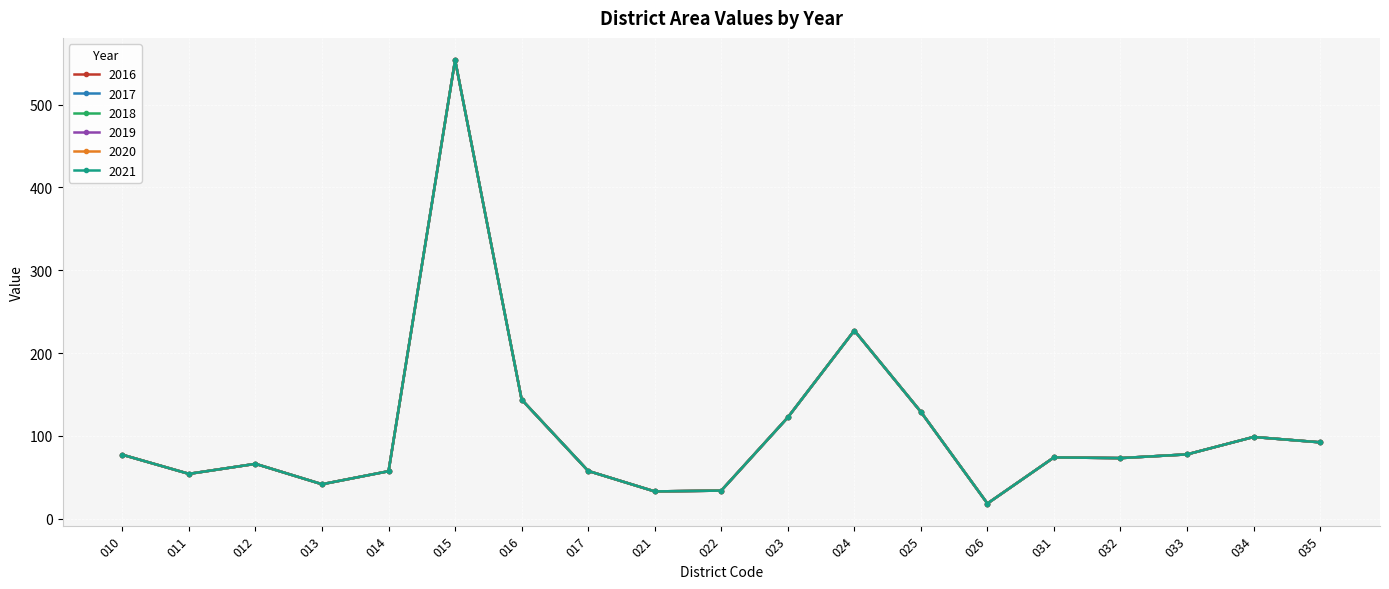

True or false: 2021 and 2016 intersect in this chart.

False